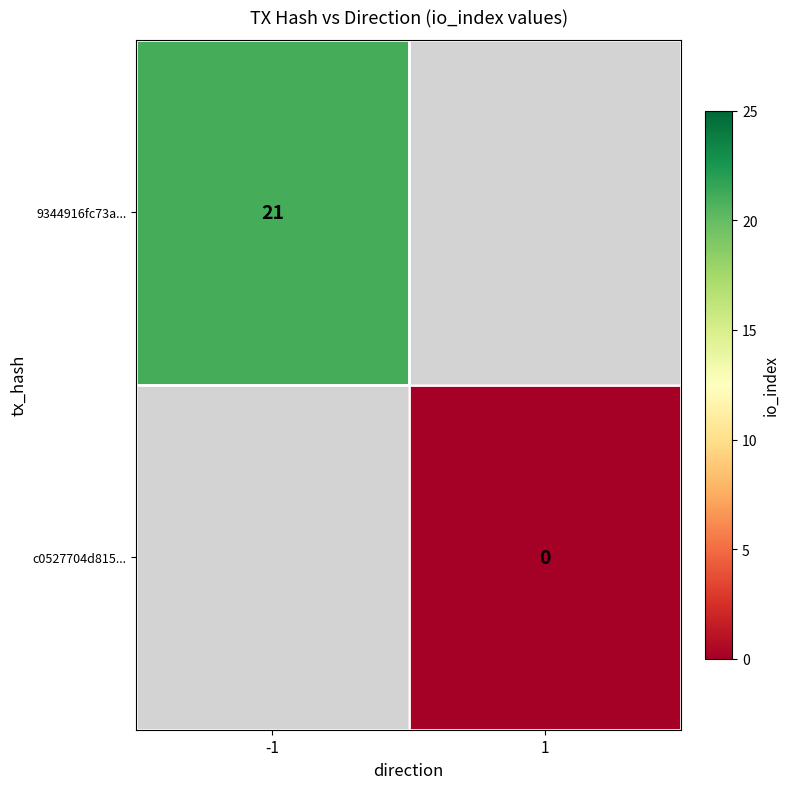

Is it true that 9344916fc73a... equals 35 at -1?

False